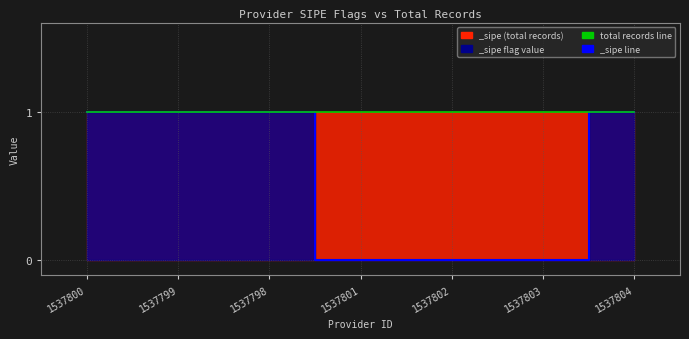

What is the sum of all values?

4